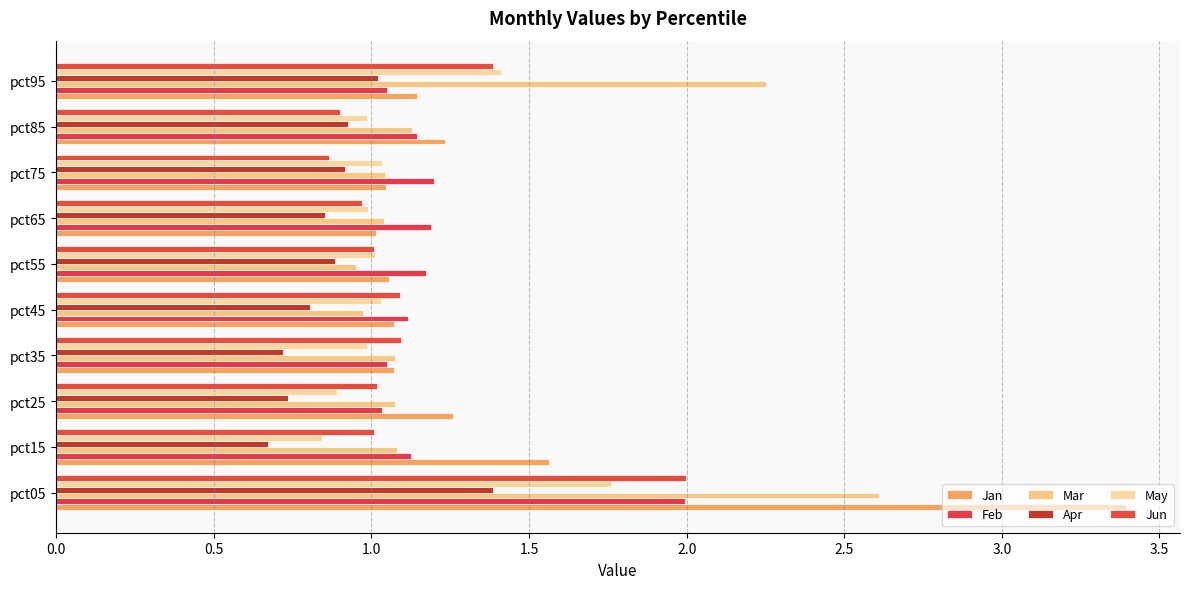

What is the average value of the Jan series?

1.4